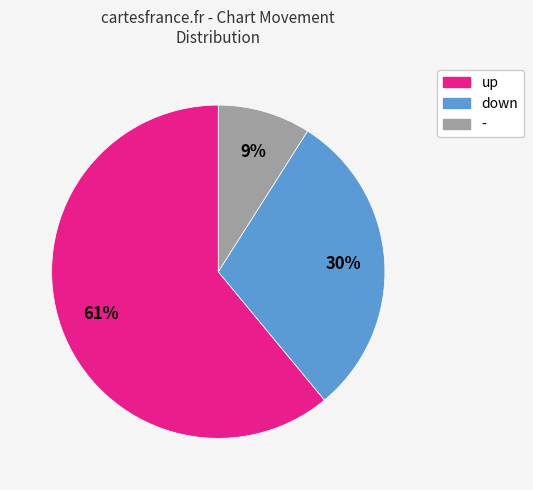

To the nearest percent, what portion does up represent?

61%